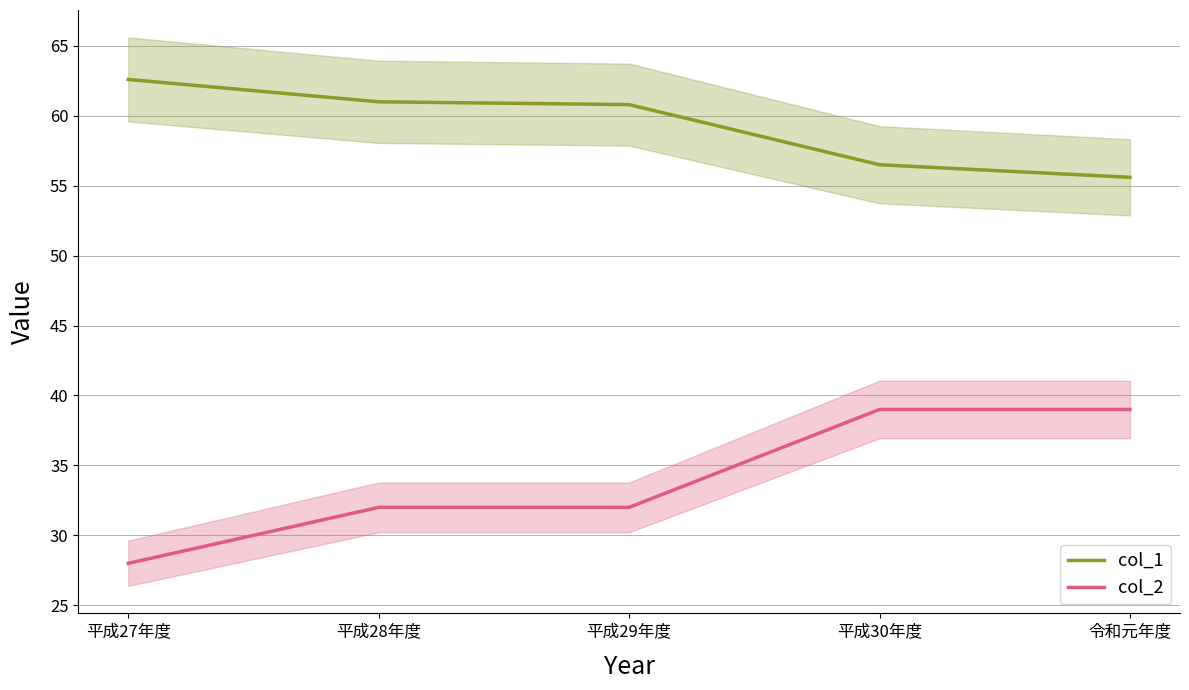

True or false: col_1 and col_2 intersect in this chart.

False